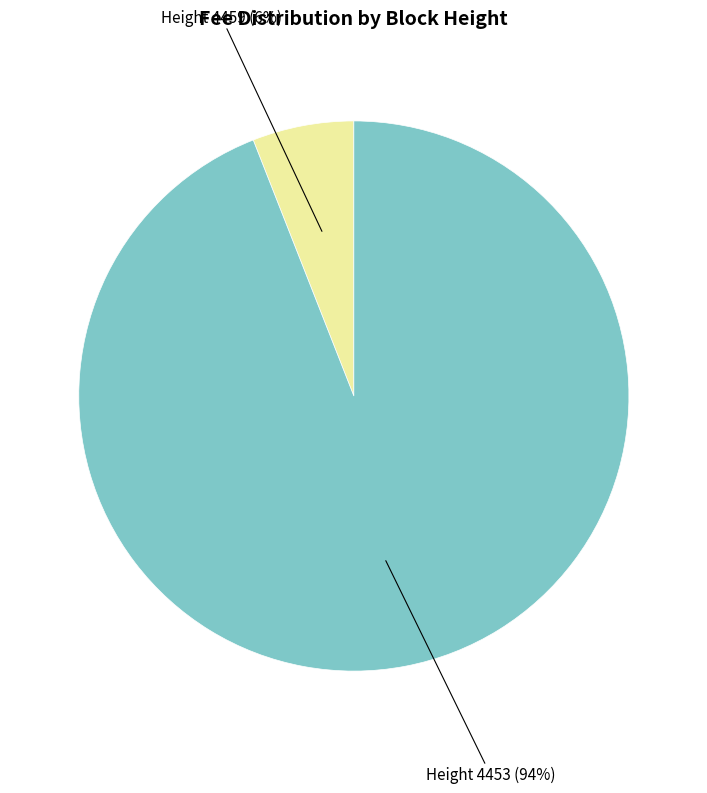

Is there a majority slice in this chart?

Yes